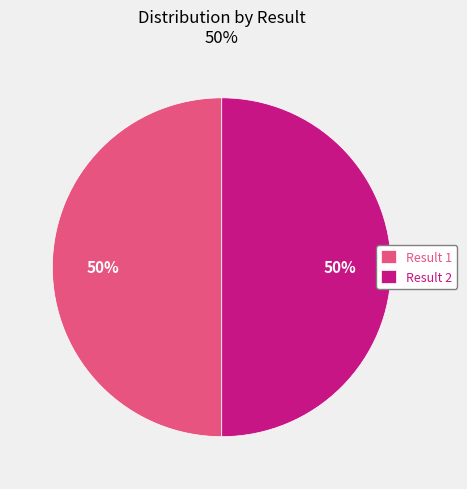

Do Result 2 and Result 1 together represent more than half of the pie?

Yes